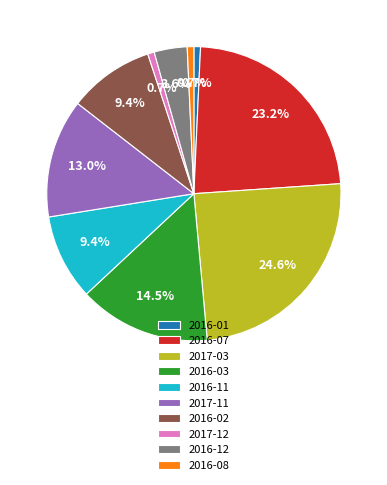

Which slice is the largest?

2017-03